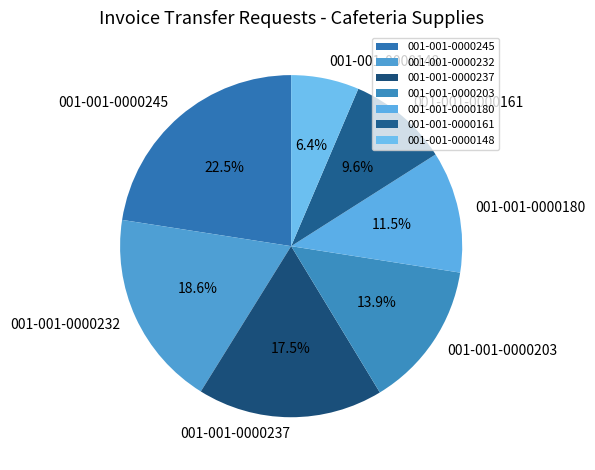

To the nearest percent, what is the difference between the largest and smallest slice percentages?

16%